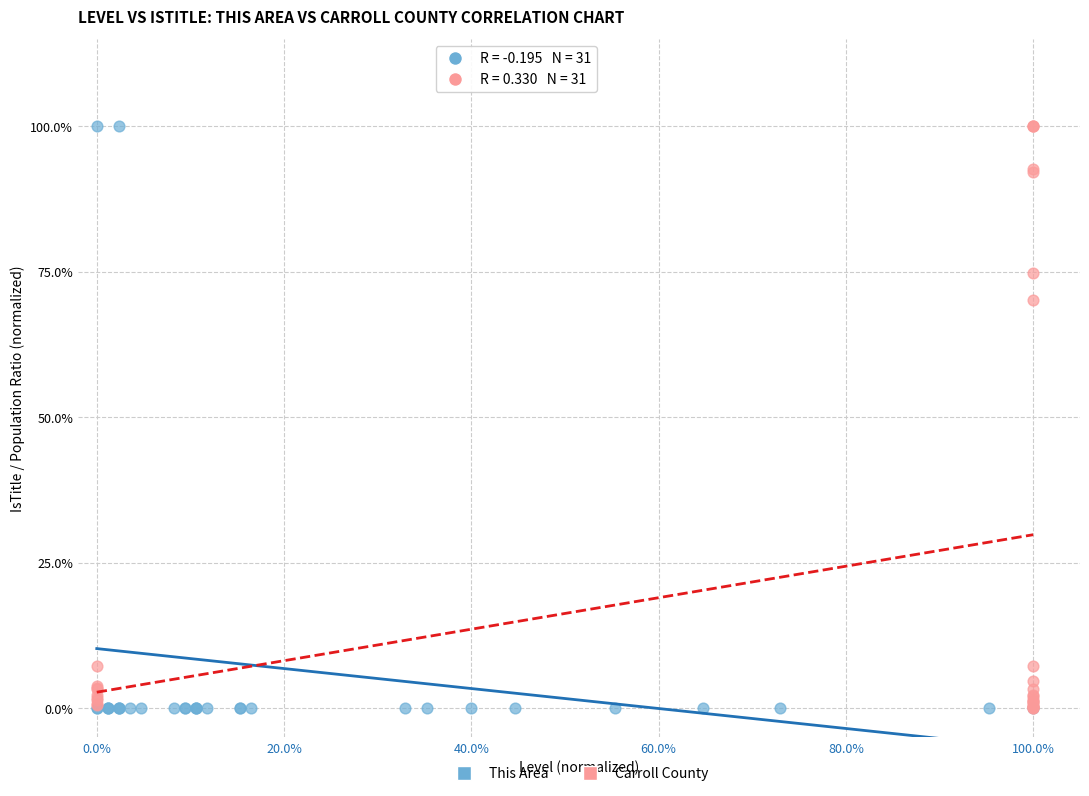

What are all the series names shown in the legend?

This Area, Carroll County